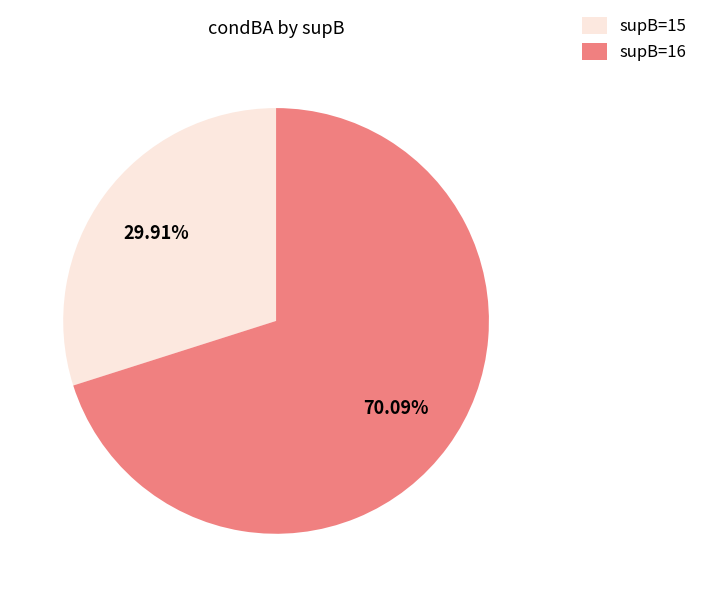

How many segments does this pie chart have?

2